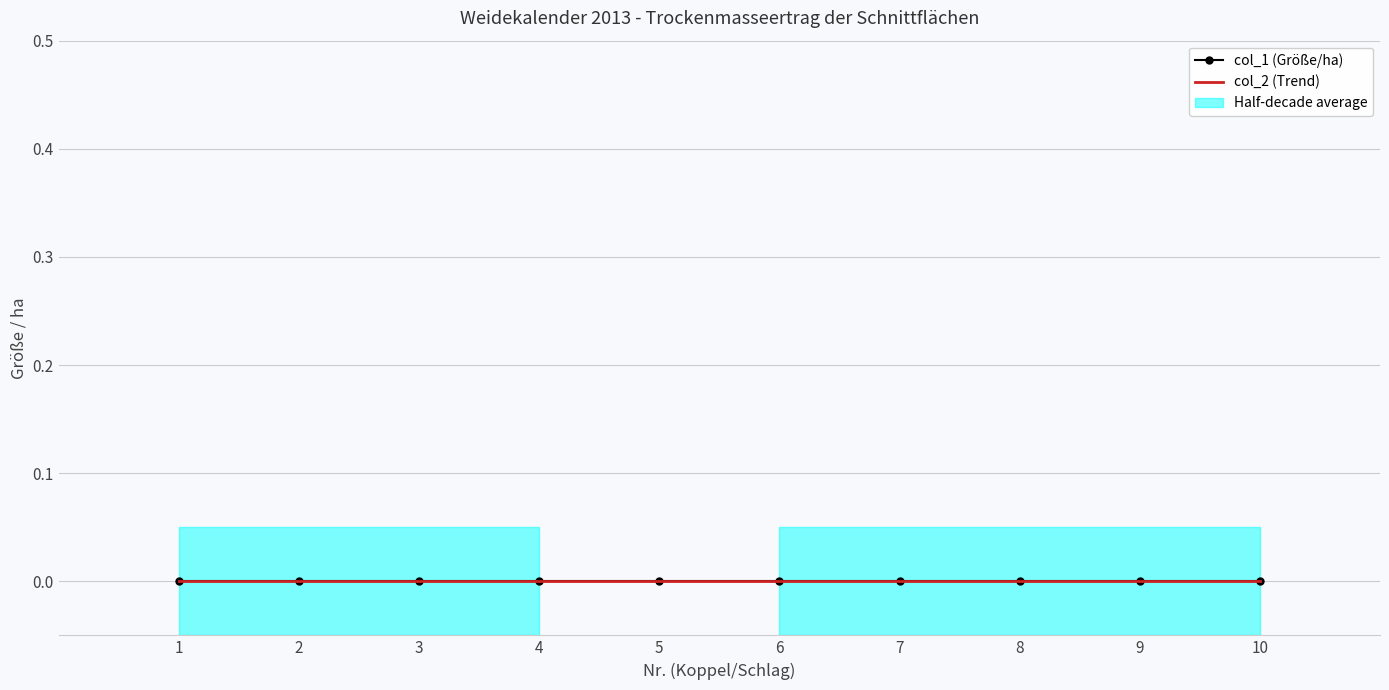

True or false: col_1 and col_2 cross at least once.

False